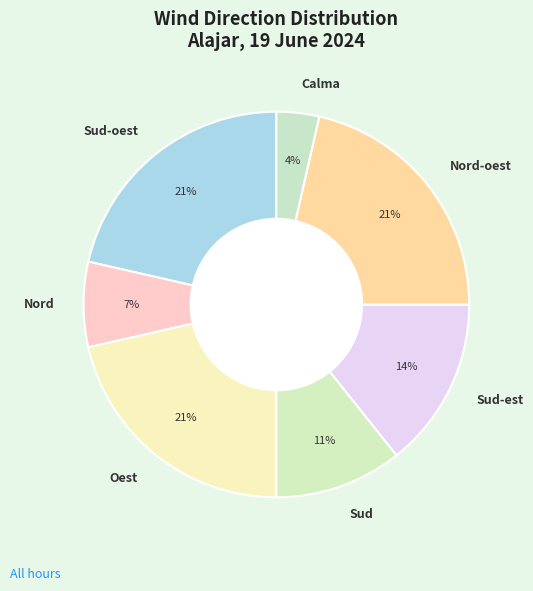

Which slice is the smallest?

Calma